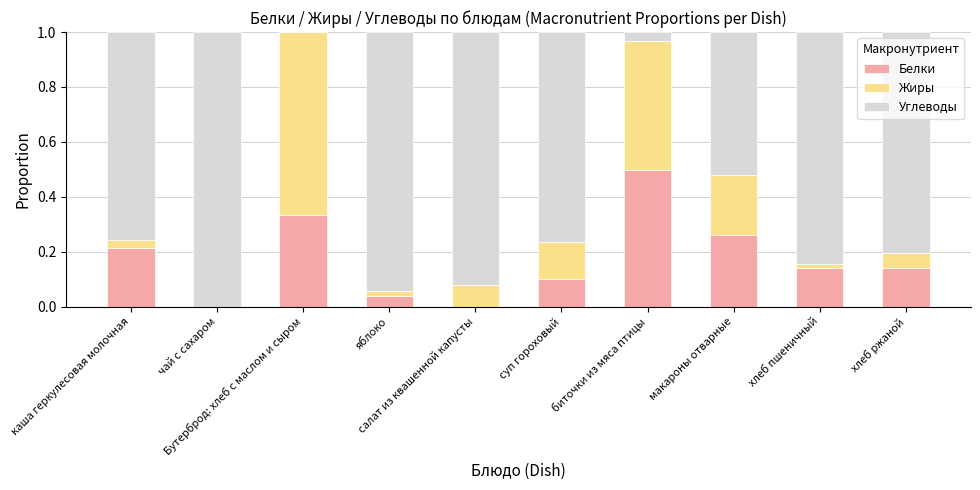

How many categories are shown in the chart?

10